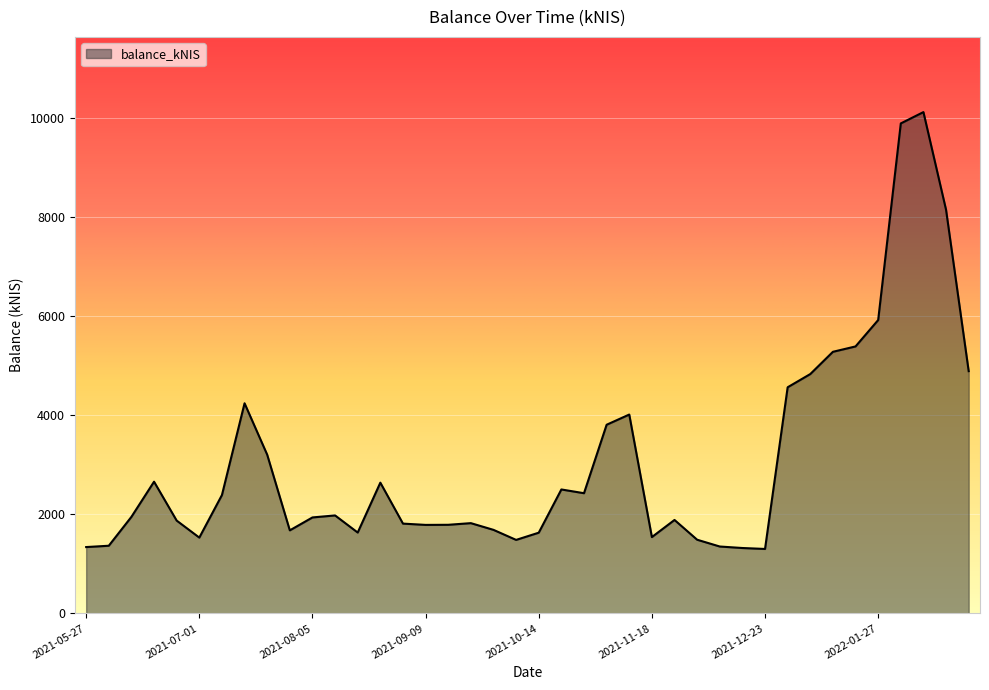

What is the greatest value displayed?

10125.3